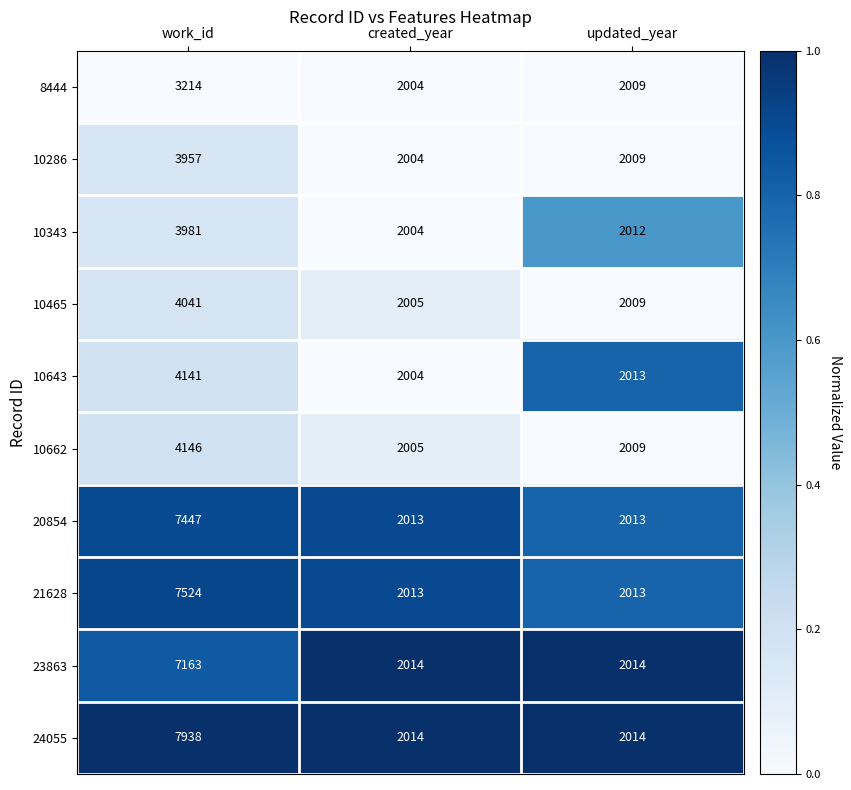

What is the difference between the 10286 values at created_year and work_id?

1953